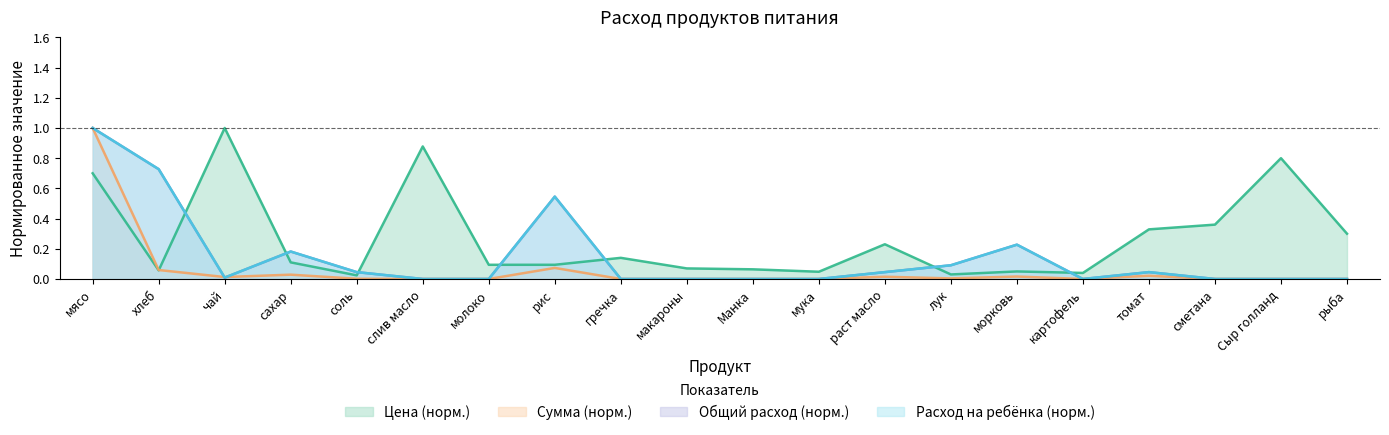

Reading left to right, extract all data points from this chart.

Цена: мясо=0.7	хлеб=0.1	чай=1.0	сахар=0.1	соль=0.0	слив масло=0.9	молоко=0.1	рис=0.1	гречка=0.1	макароны=0.1	Манка=0.1	мука=0.0	раст масло=0.2	лук=0.0	морковь=0.1	картофель=0.0	томат=0.3	сметана=0.4	Сыр голланд=0.8	рыба=0.3
Сумма: мясо=1.0	хлеб=0.1	чай=0.0	сахар=0.0	соль=0.0	слив масло=0.0	молоко=0.0	рис=0.1	гречка=0.0	макароны=0.0	Манка=0.0	мука=0.0	раст масло=0.0	лук=0.0	морковь=0.0	картофель=0.0	томат=0.0	сметана=0.0	Сыр голланд=0.0	рыба=0.0
Общий расход: мясо=1.0	хлеб=0.7	чай=0.0	сахар=0.2	соль=0.0	слив масло=0.0	молоко=0.0	рис=0.5	гречка=0.0	макароны=0.0	Манка=0.0	мука=0.0	раст масло=0.0	лук=0.1	морковь=0.2	картофель=0.0	томат=0.0	сметана=0.0	Сыр голланд=0.0	рыба=0.0
Расход на ребёнка: мясо=1.0	хлеб=0.7	чай=0.0	сахар=0.2	соль=0.0	слив масло=0.0	молоко=0.0	рис=0.5	гречка=0.0	макароны=0.0	Манка=0.0	мука=0.0	раст масло=0.0	лук=0.1	морковь=0.2	картофель=0.0	томат=0.0	сметана=0.0	Сыр голланд=0.0	рыба=0.0